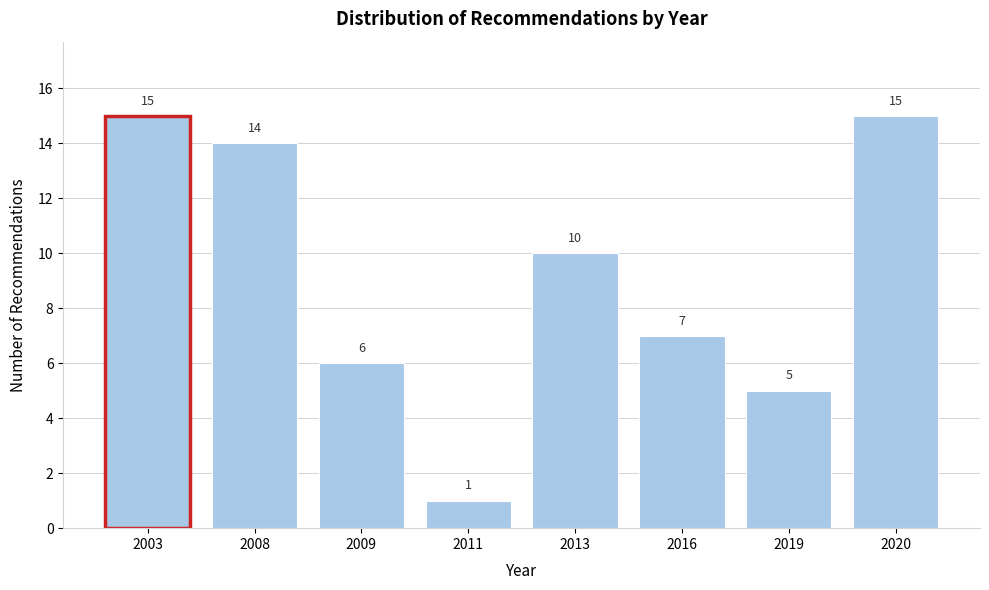

Reading left to right, transcribe all the data shown in this chart.

15	14	6	1	10	7	5	15